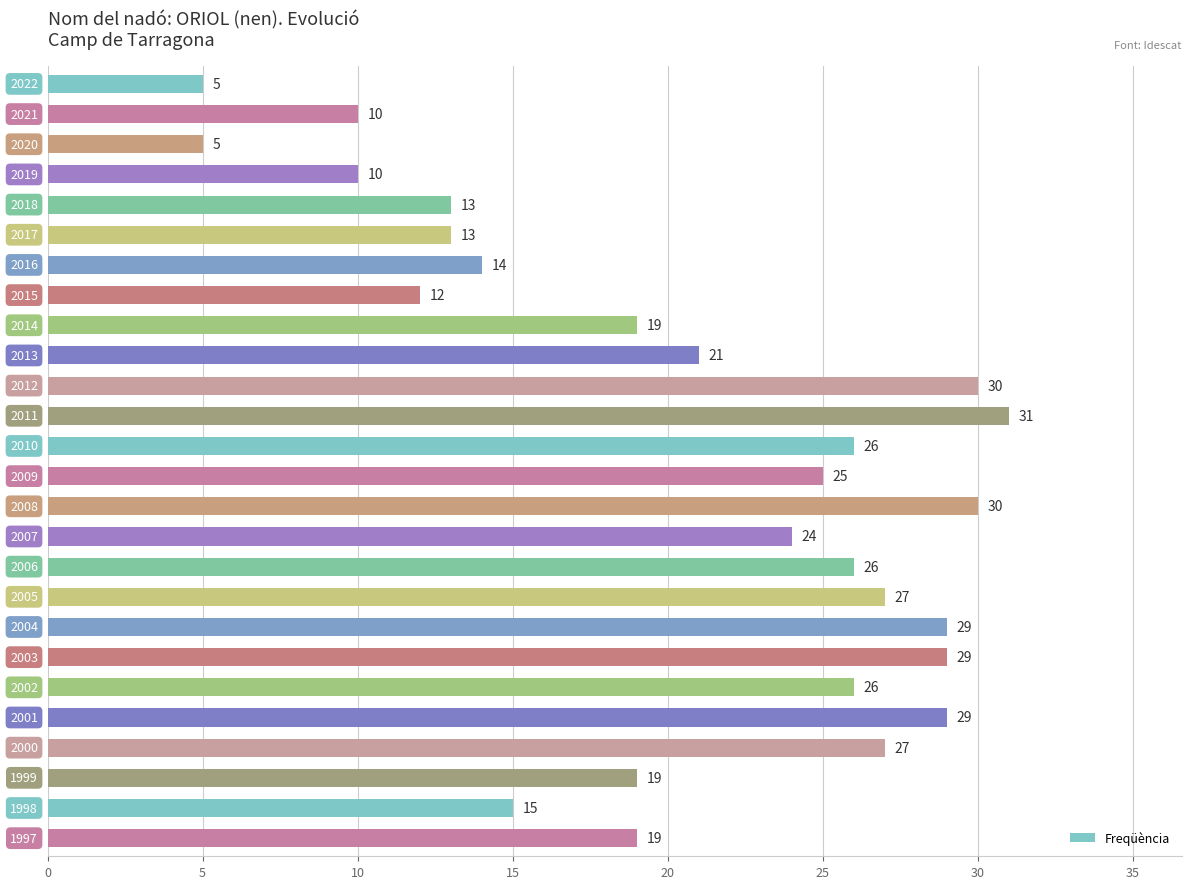

How many bars are there in total?

26